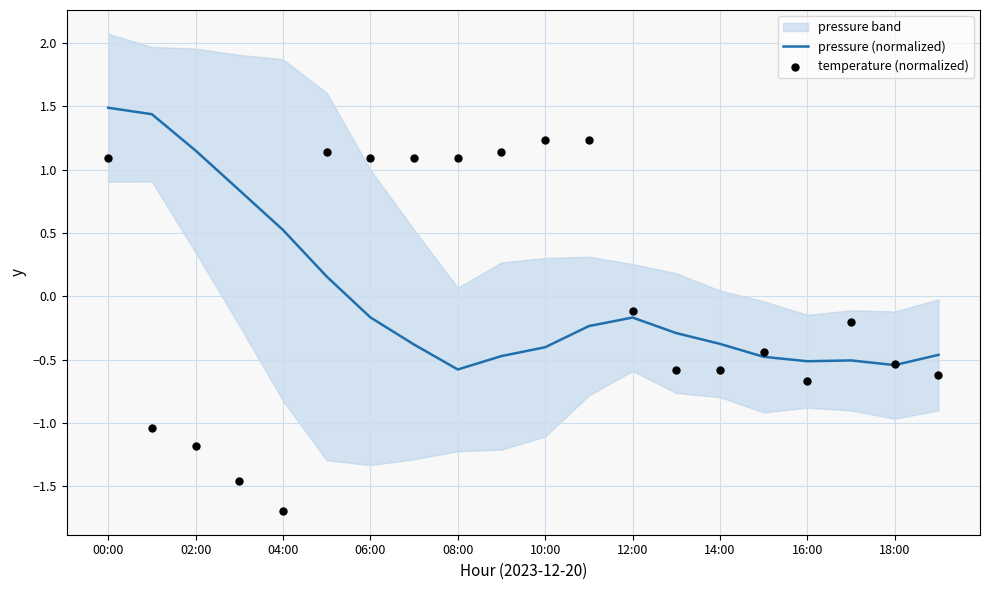

Which series reaches the maximum Y coordinate?

pressure (normalized)